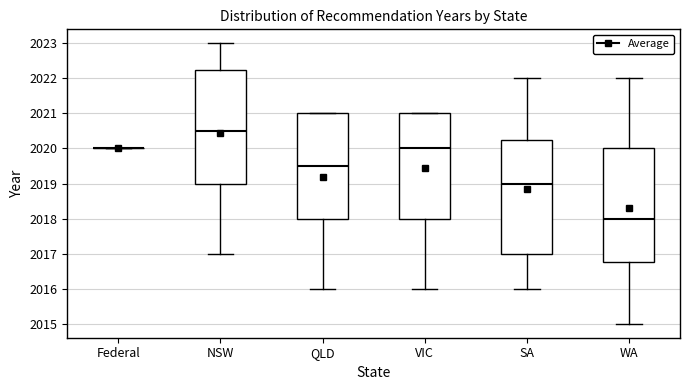

Reading left to right, read every box against the y-axis: the position of its median line, the range the box covers, and the ends of its whiskers. The values are not printed on the chart, so give them approximately, as read against the axis.

Federal: box collapsed to a line at 2020.0, whiskers 2020.0 to 2020.0
NSW: median 2020.5, box 2019.0 to 2022.3, whiskers 2017.0 to 2023.0
QLD: median 2019.5, box 2018.0 to 2021.0, whiskers 2016.0 to 2021.0
VIC: median 2020.0, box 2018.0 to 2021.0, whiskers 2016.0 to 2021.0
SA: median 2019.0, box 2017.0 to 2020.3, whiskers 2016.0 to 2022.0
WA: median 2018.0, box 2016.8 to 2020.0, whiskers 2015.0 to 2022.0